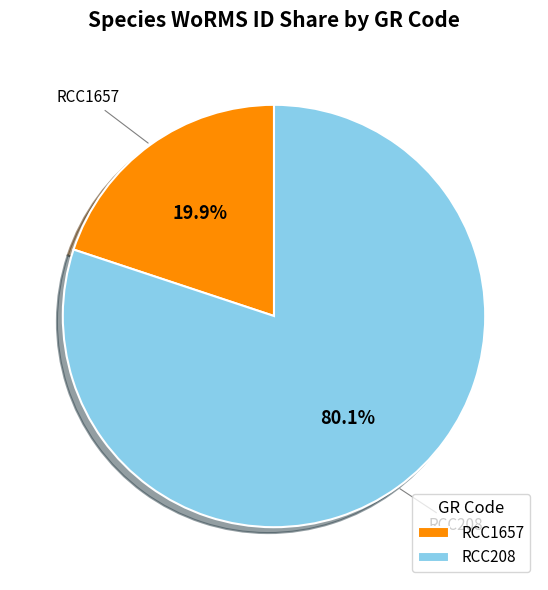

Do RCC1657 and RCC208 together represent more than half of the pie?

Yes